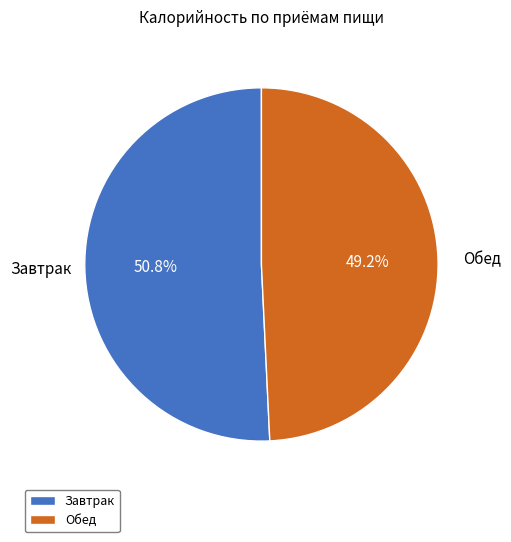

The Завтрак slice represents 51% of the pie. True or false?

True